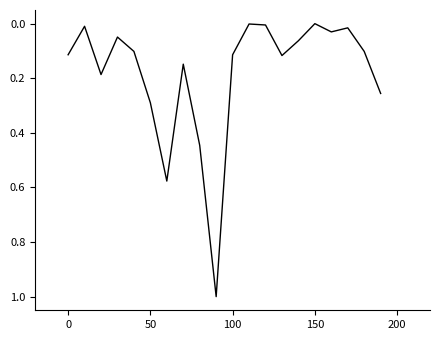

What is the greatest value displayed?

1.0